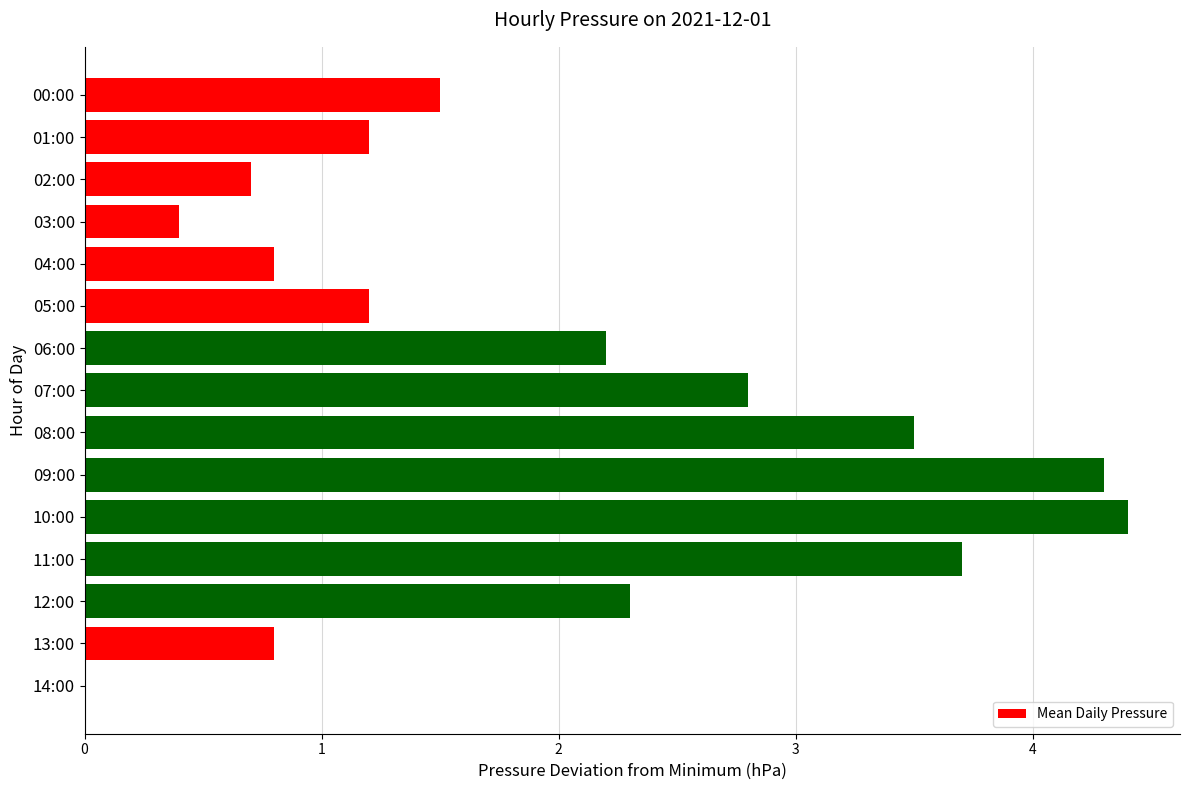

How many values are above zero?

14